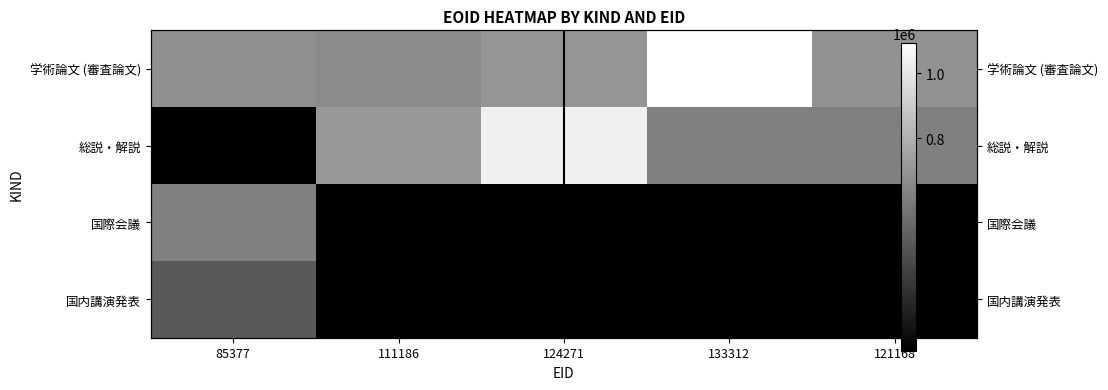

List the series in order of their overall mean, highest first.

学術論文 (審査論文), 総説・解説, 国際会議, 国内講演発表